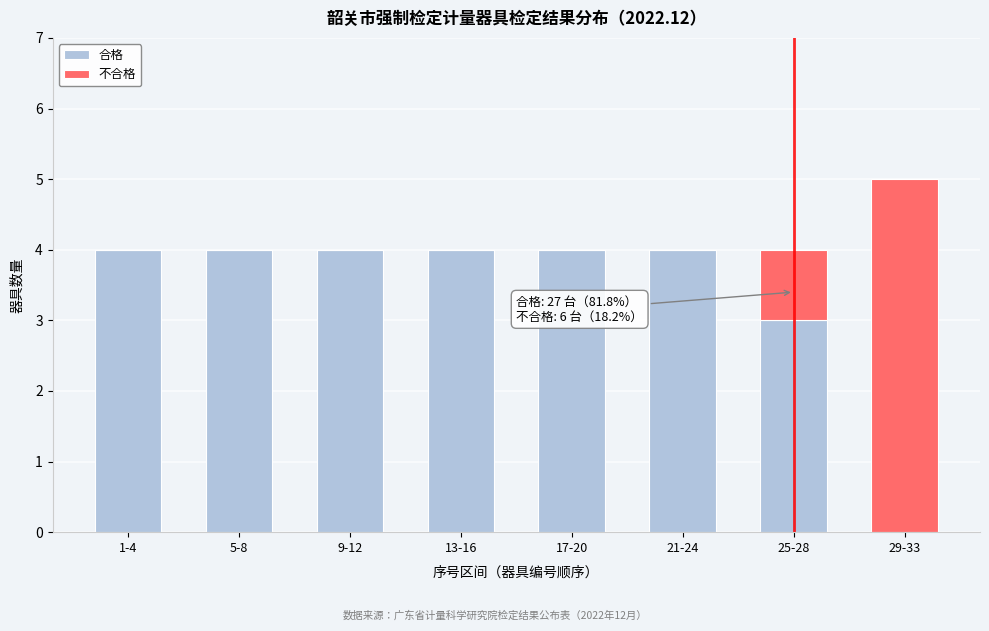

Reading left to right, what are the values for 合格?

1-4=4	5-8=4	9-12=4	13-16=4	17-20=4	21-24=4	25-28=3	29-33=0